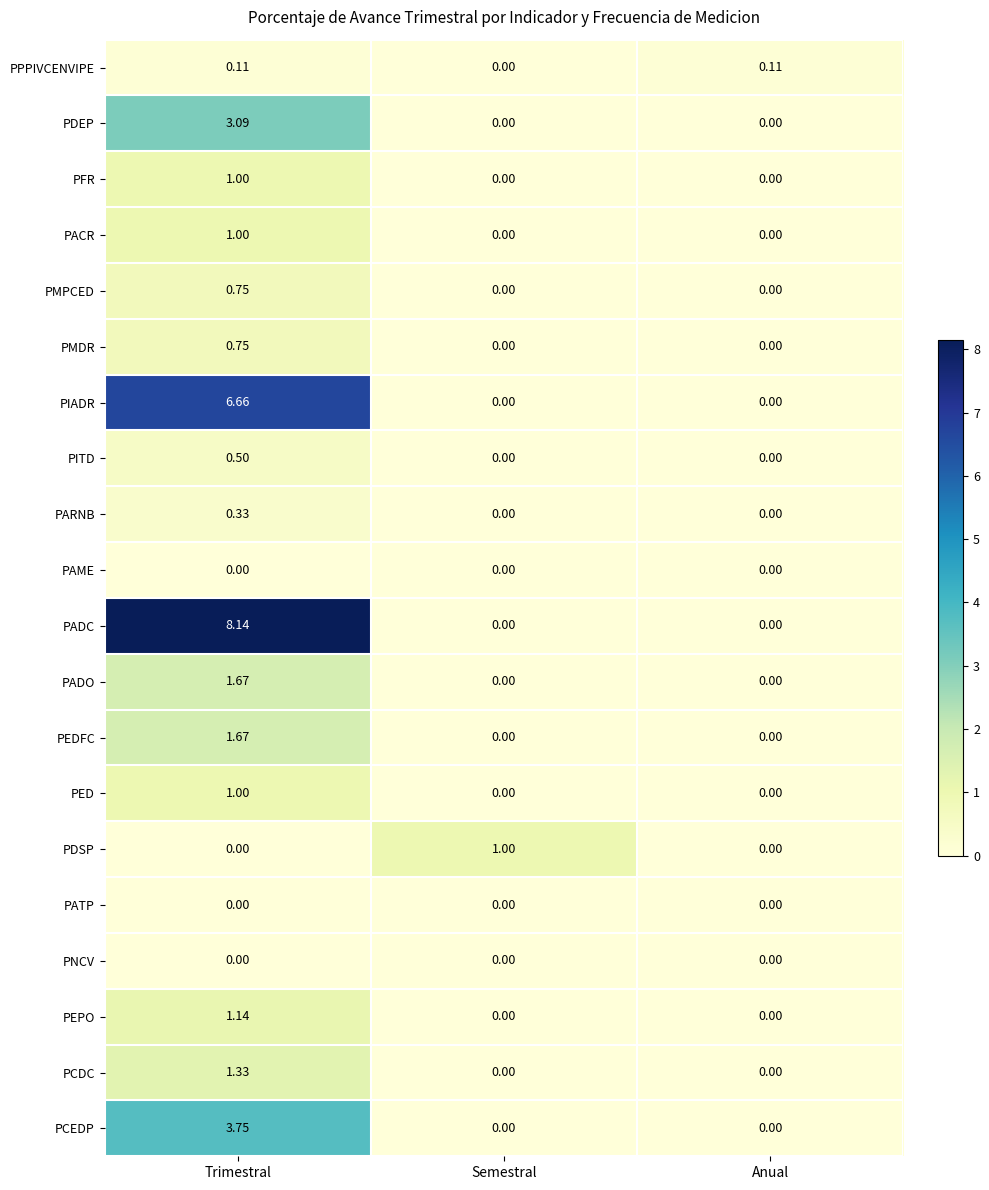

Which category has the highest value across all series?

Trimestral